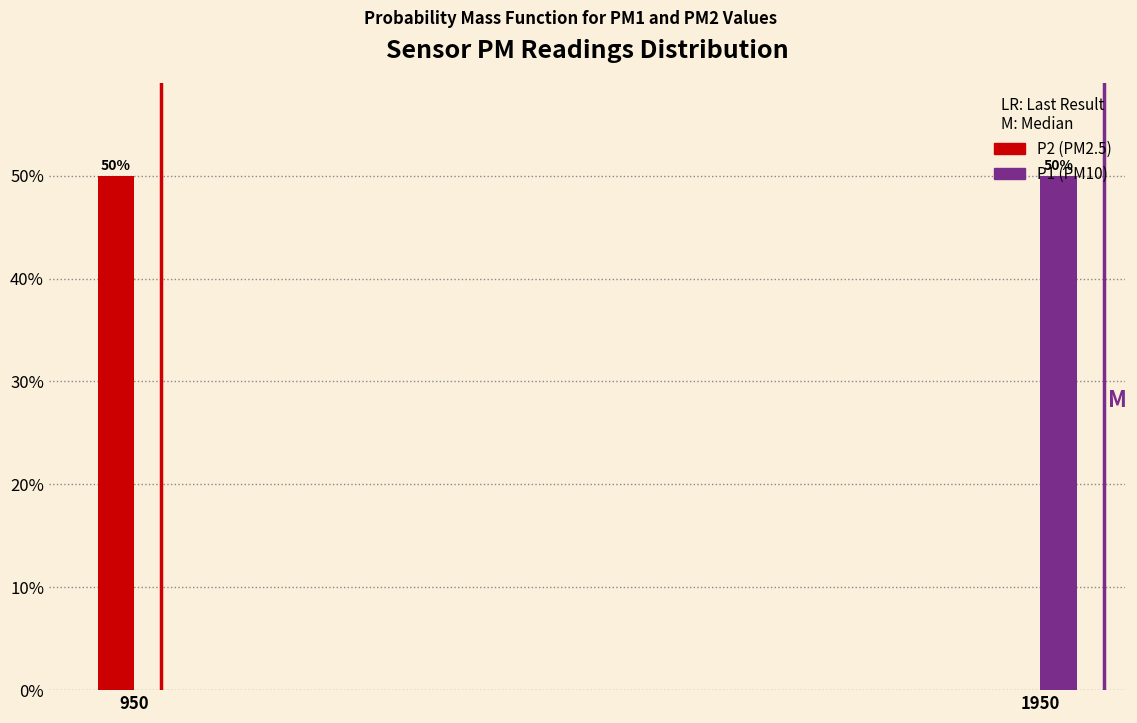

What is the greatest value displayed?

50